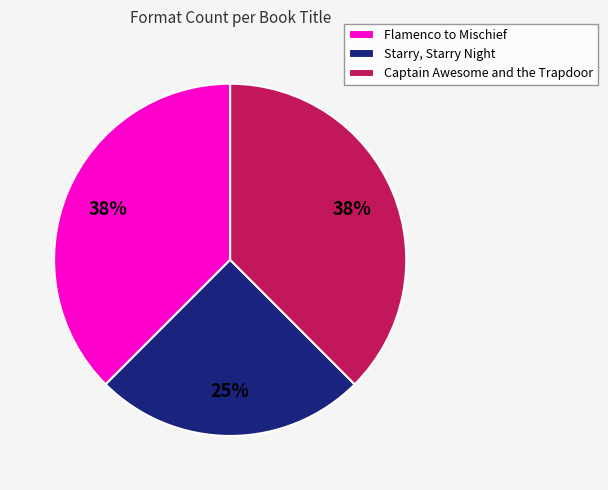

How many slices are in this pie chart?

3